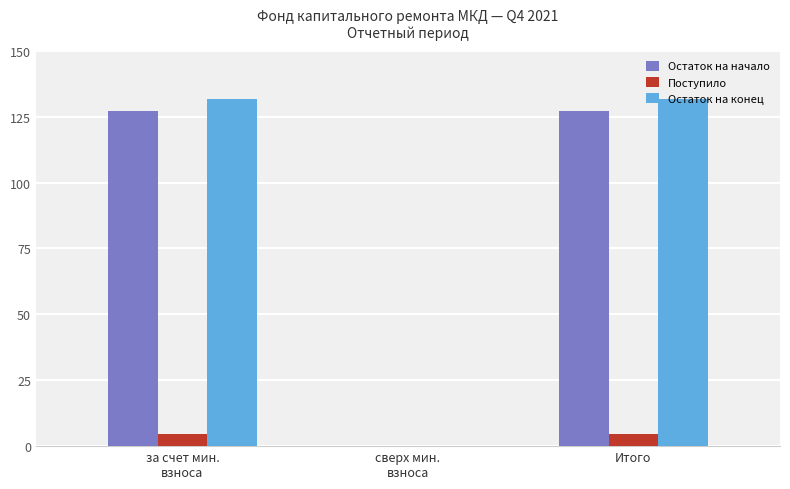

What is the greatest value displayed?

131.6